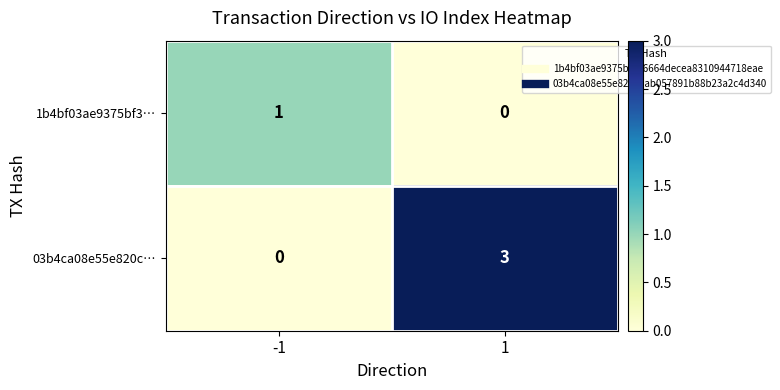

What is the maximum value for 03b4ca08e55e820c…?

3